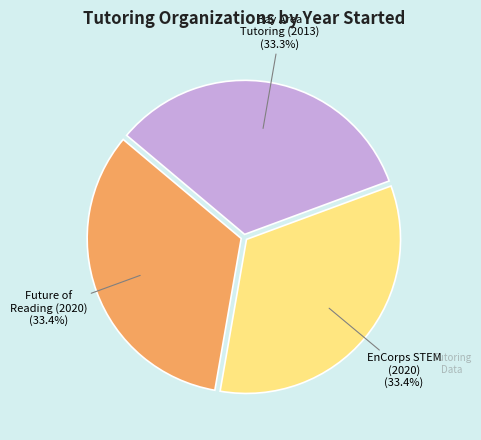

Is there any slice that represents more than half of the pie?

No